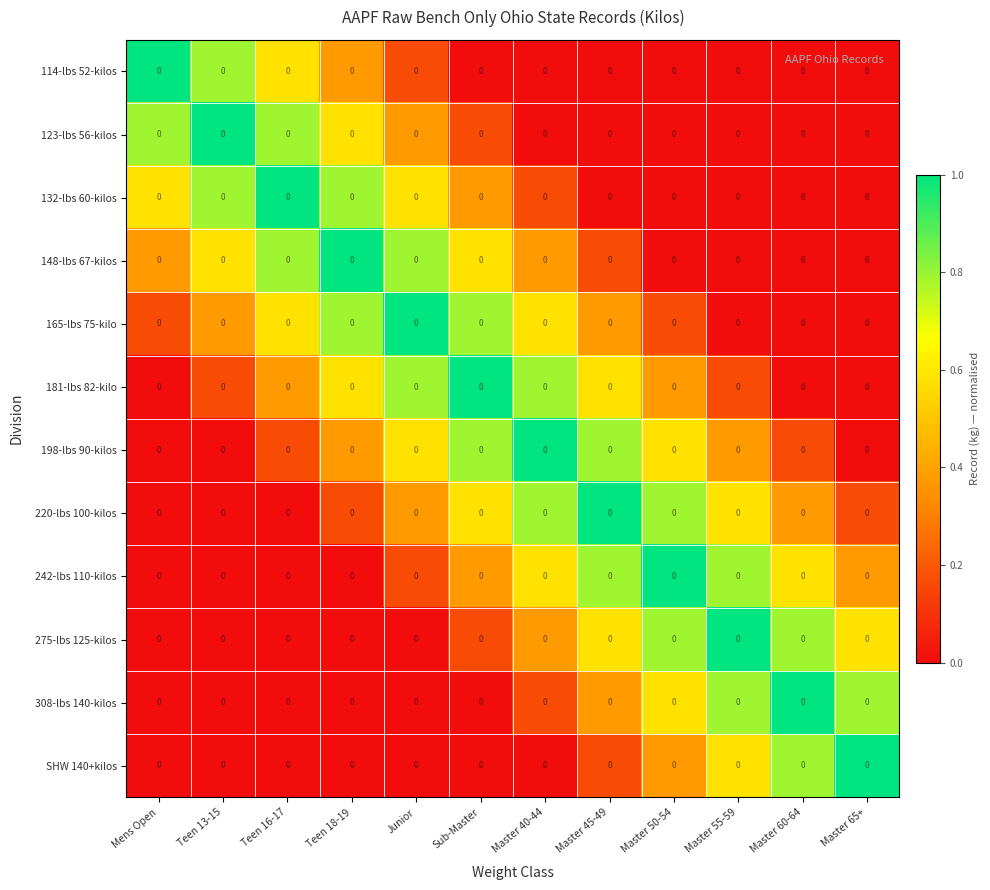

What is the spread (max minus min) of values at Sub-Master?

1.0